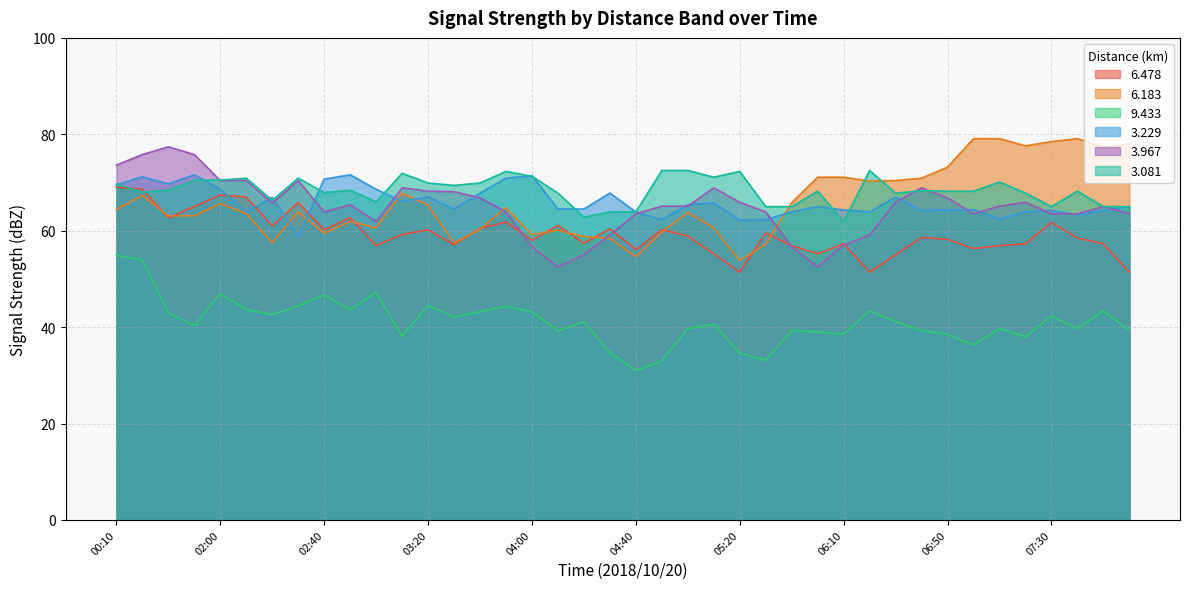

What is the difference between the second highest and second lowest values in the   3.967 series?

23.3